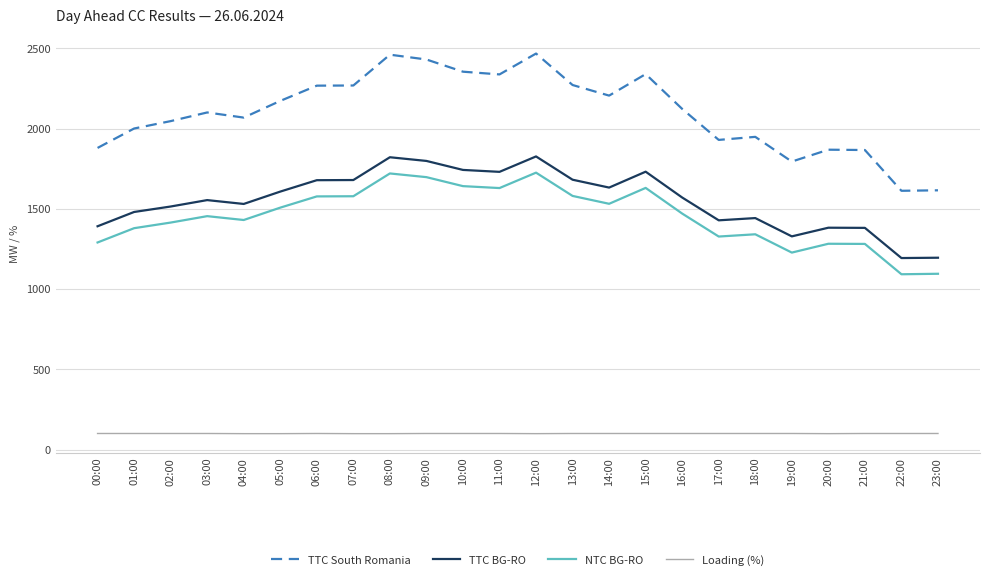

At 15:00, list the series in order from largest to smallest.

TTC South Romania, TTC BG-RO, NTC BG-RO, Loading (%)